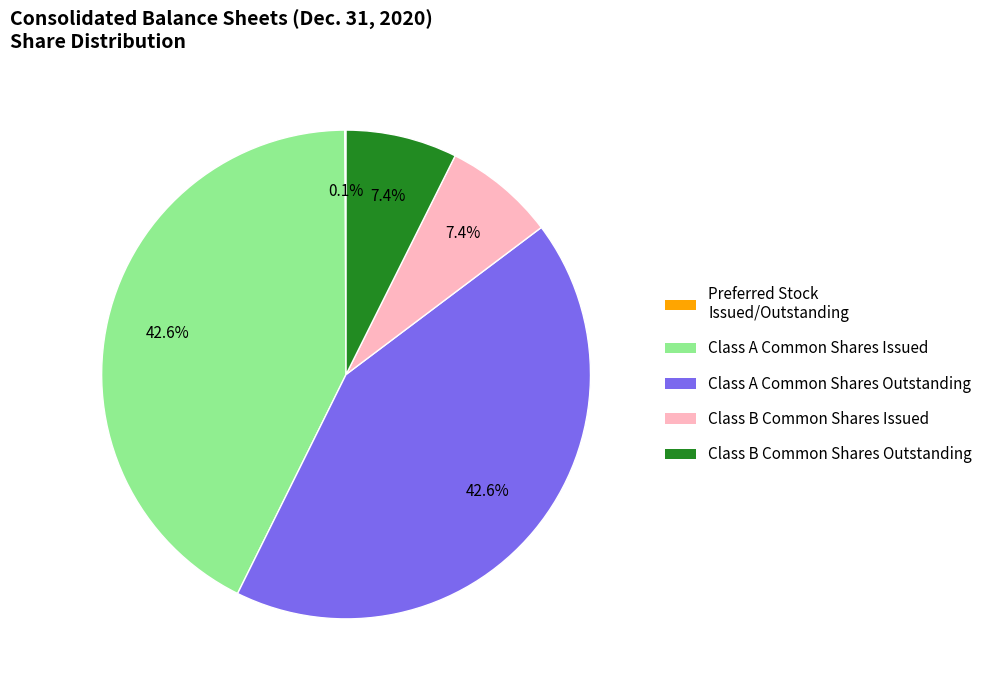

What portion of the pie excludes Class B Common Shares Issued?

92.6%